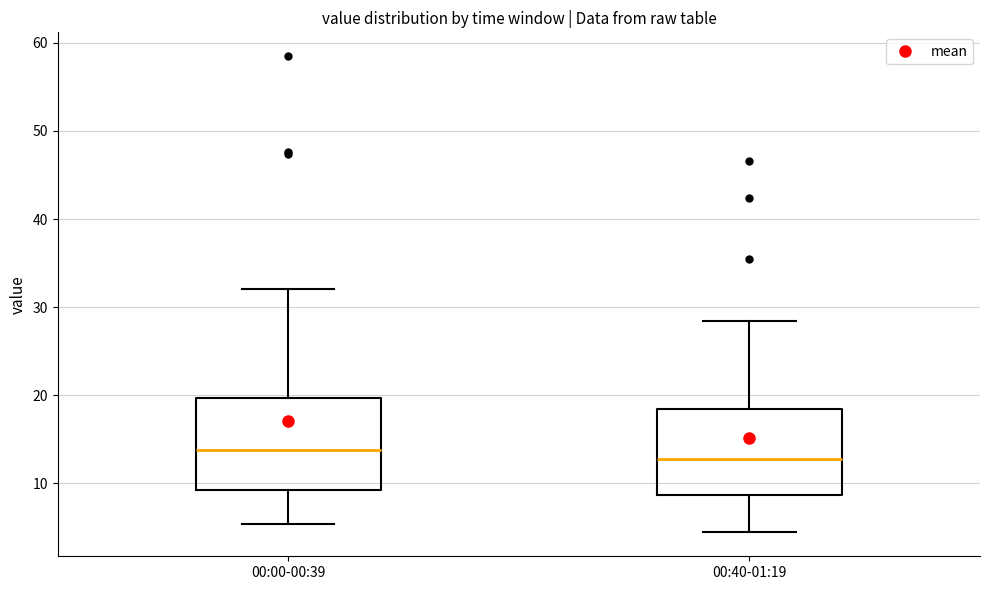

Which box's median line is the highest?

00:00-00:39